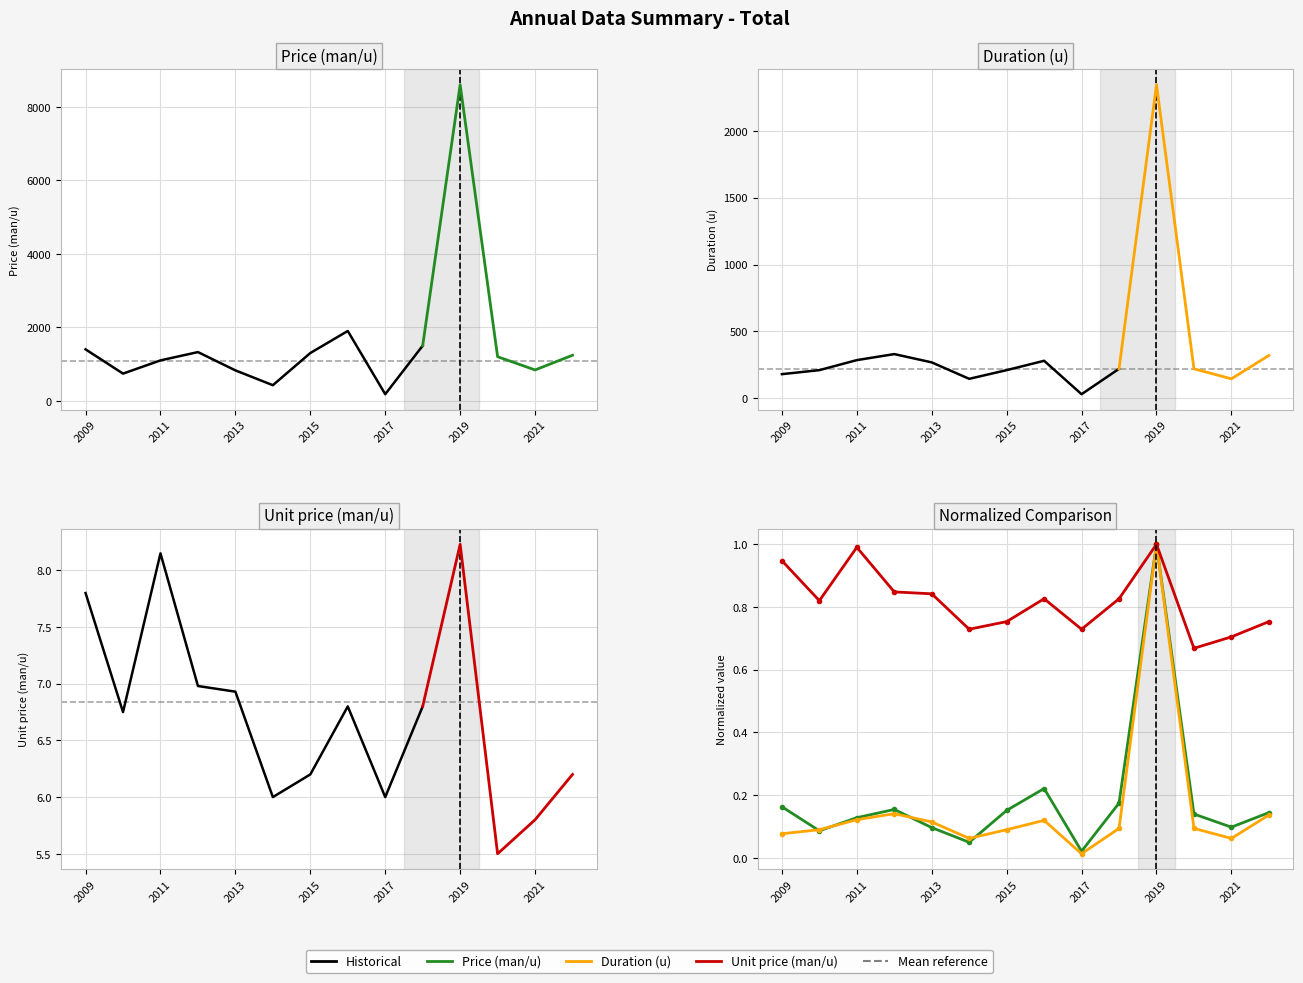

Which series has the largest total across all categories?

Unit price (man/u)